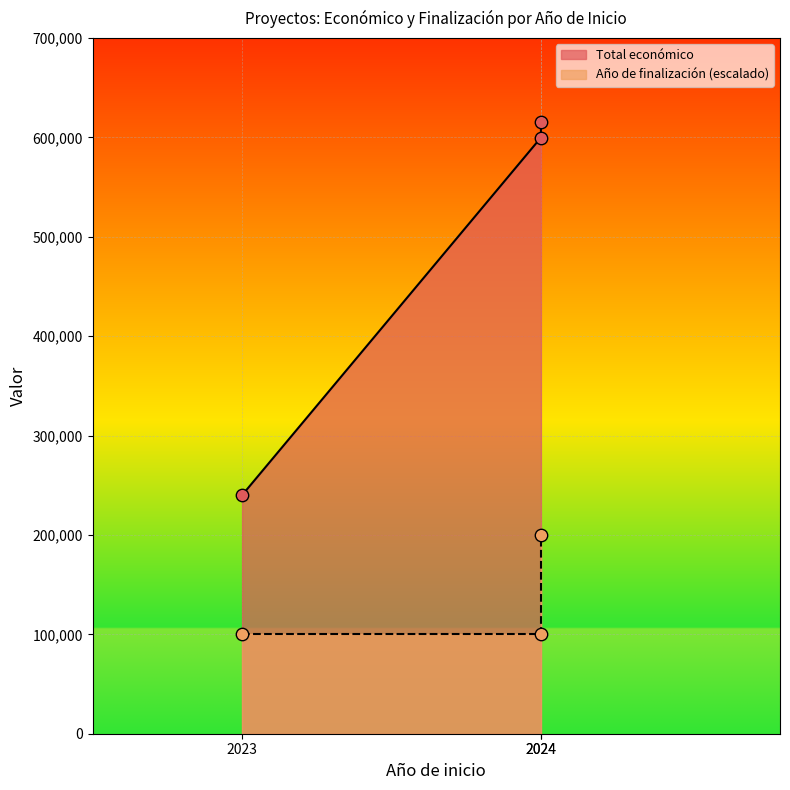

Which series contains the lowest Y value?

Año de finalización